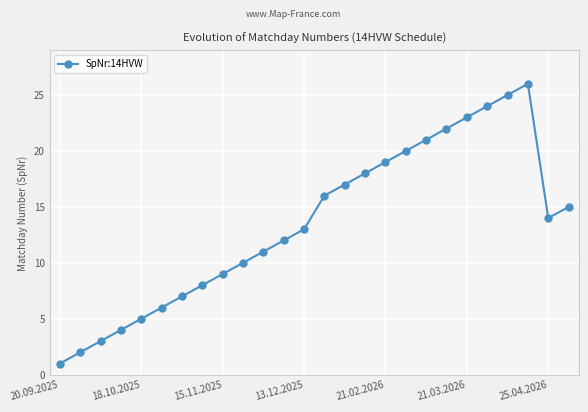

How many interior local peaks (higher than both neighbors) does the data have?

1